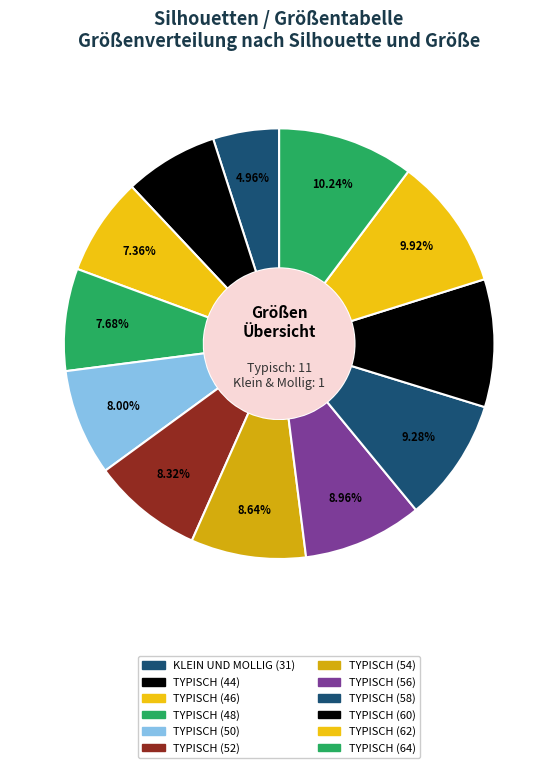

Does TYPISCH (46) account for over 50% of the chart?

No